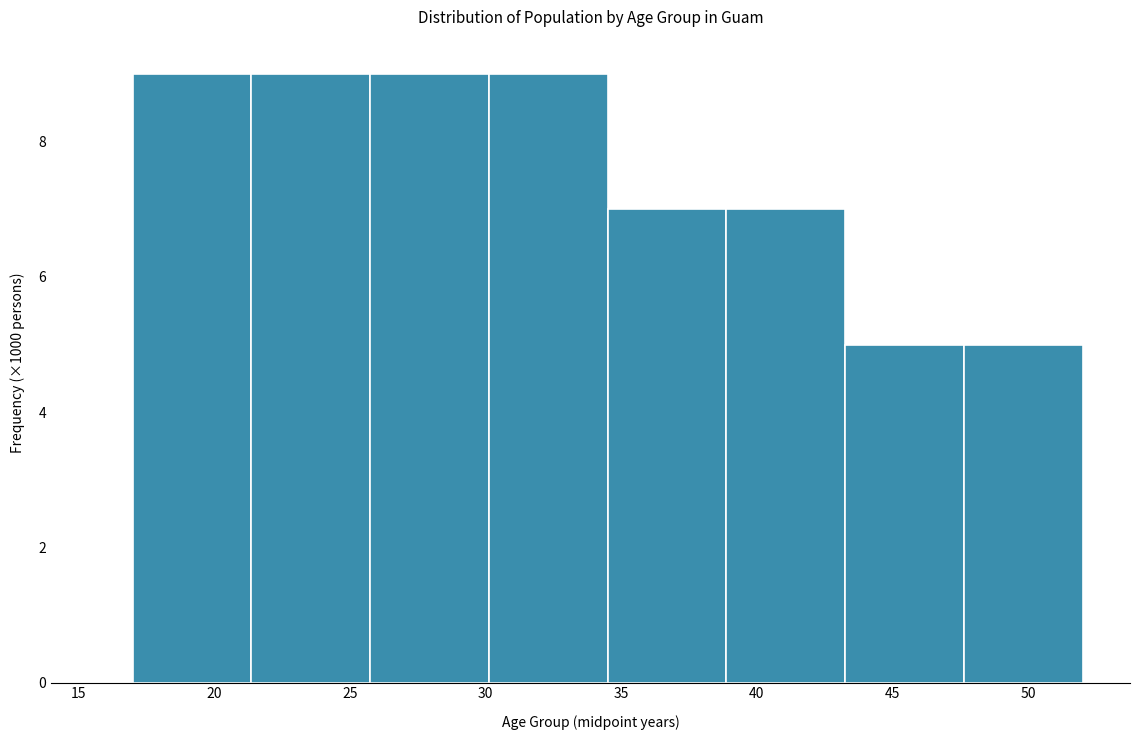

Reading left to right, list every bar in this chart as the range it spans on the x-axis followed by its height. Neither the bar edges nor the heights are printed on the chart, so give them approximately, as read against the axes.

17.0 to 21.5: 9
21.5 to 26.0: 9
26.0 to 30.0: 9
30.0 to 34.5: 9
34.5 to 39.0: 7
39.0 to 43.5: 7
43.5 to 47.5: 5
47.5 to 52.0: 5